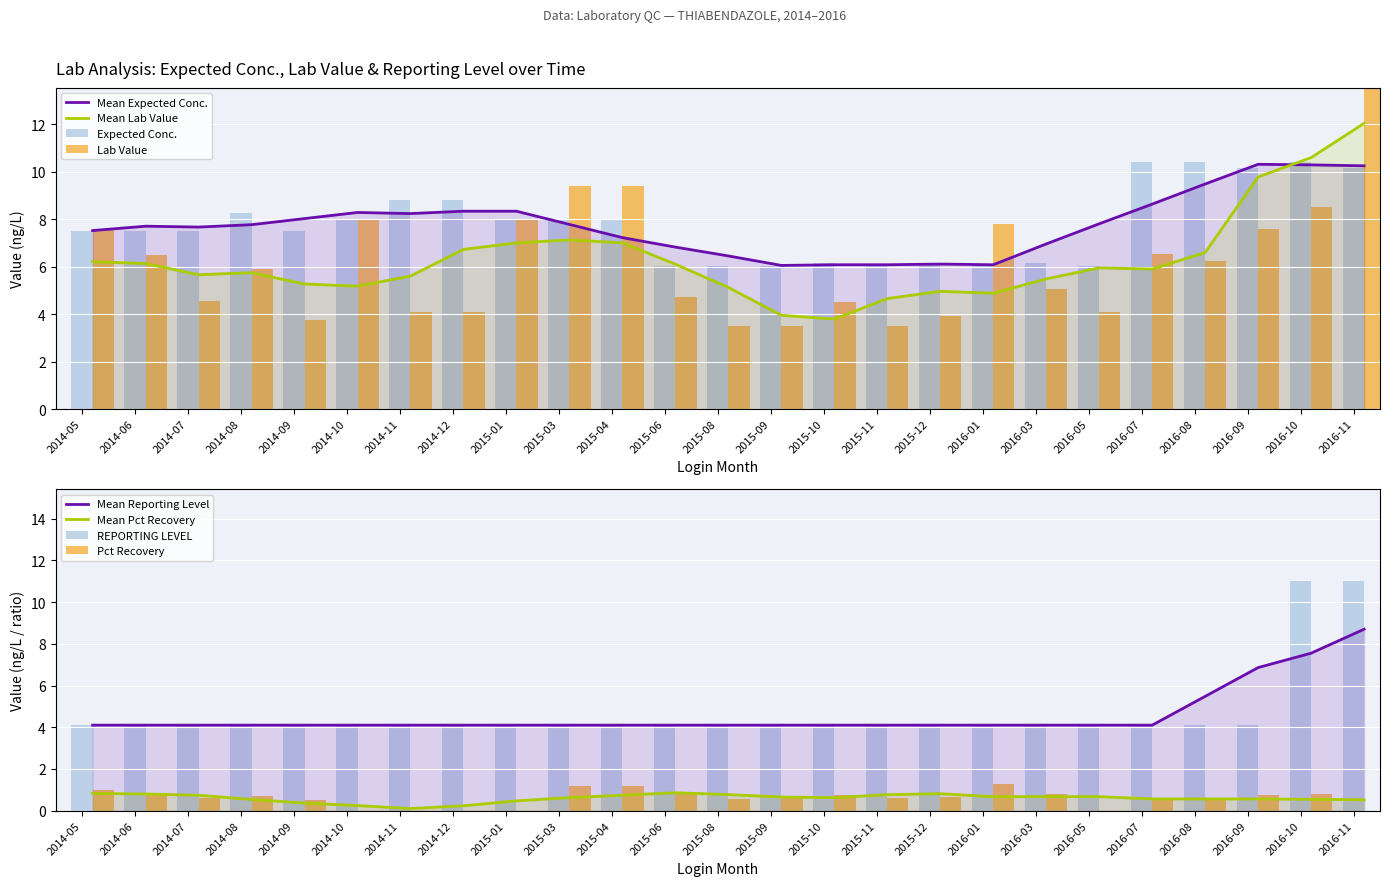

Reading left to right, transcribe all the data shown in this chart.

Expected Conc.: 7.5	7.5	7.5	8.2	7.5	8.0	8.8	8.8	8.0	8.0	8.0	6.0	6.0	6.0	6.2	6.0	6.2	6.0	6.2	6.0	10.4	10.4	10.2	10.4	10.2
Lab Value: 7.6	6.5	4.5	5.9	3.8	8.0	4.1	4.1	8.0	9.4	9.4	4.7	3.5	3.5	4.5	3.5	3.9	7.8	5.0	4.1	6.5	6.2	7.6	8.5	20.0
REPORTING LEVEL: 4.1	4.1	4.1	4.1	4.1	4.1	4.1	4.1	4.1	4.1	4.1	4.1	4.1	4.1	4.1	4.1	4.1	4.1	4.1	4.1	4.1	4.1	4.1	11.0	11.0
Pct Recovery: 1.0	0.9	0.6	0.7	0.5	0.0	0.0	0.0	0.0	1.2	1.2	0.8	0.6	0.6	0.7	0.6	0.6	1.3	0.8	0.0	0.6	0.6	0.7	0.8	0.0